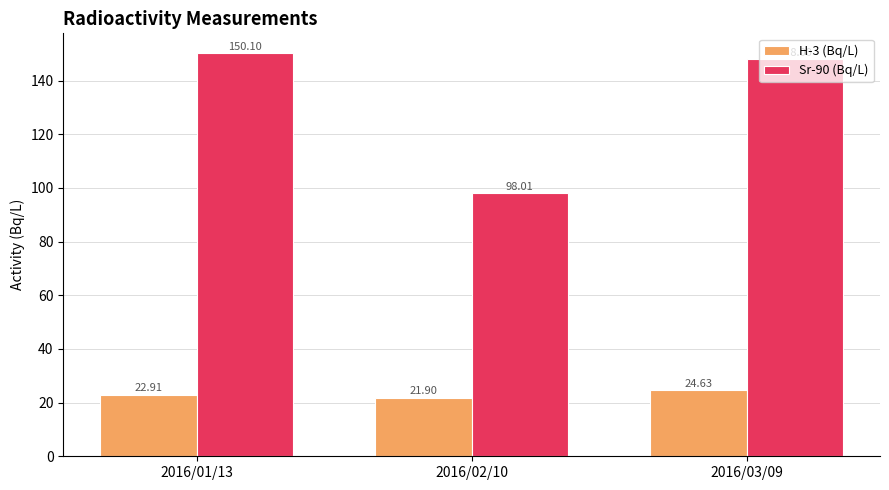

Count the number of data series in this chart.

2